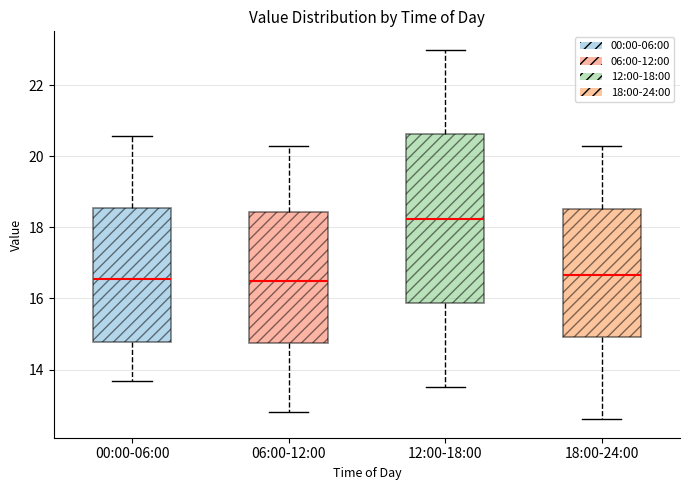

Where does the median line of the box for 12:00-18:00 sit on the y-axis? The values are not printed on the chart, so give them approximately, as read against the axis.

18.2